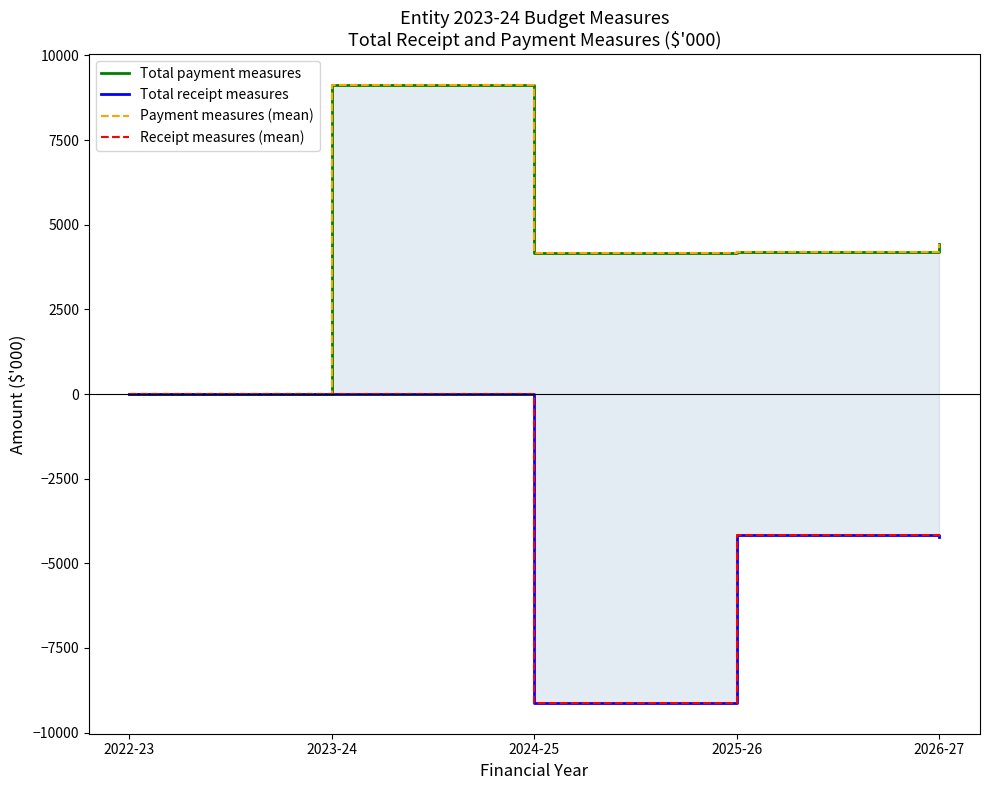

True or false: Total receipt measures has a value of -9121 at 2024-25.

True